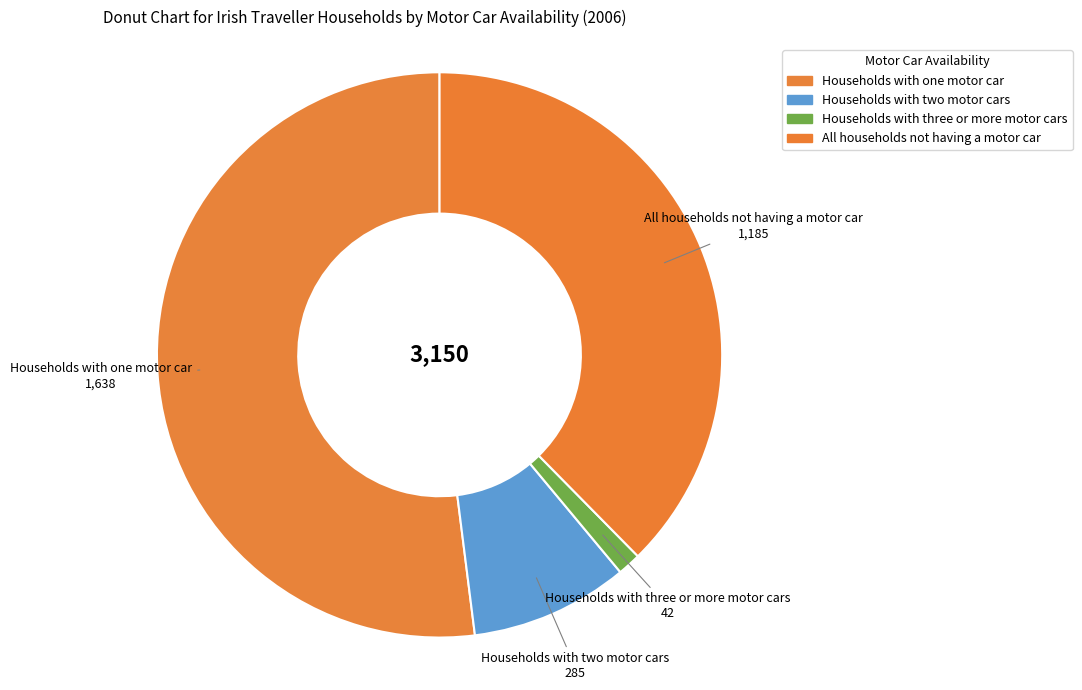

Which slice represents more than half of the pie?

Households with one motor car